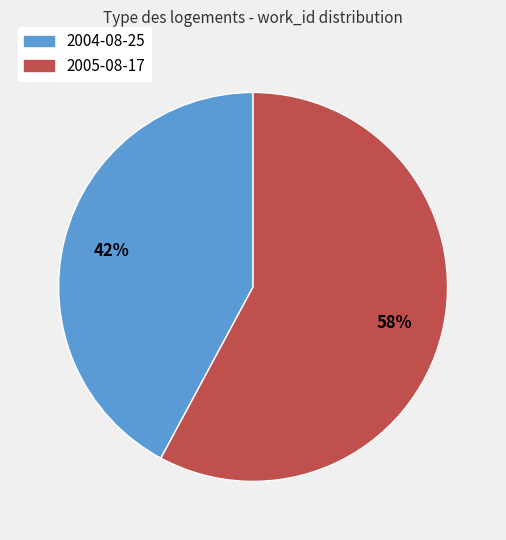

Which category has the smallest portion of the pie?

2004-08-25